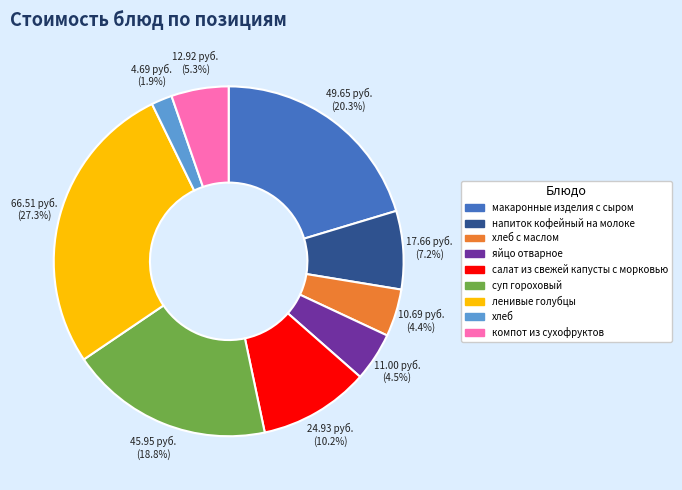

True or false: макаронные изделия с сыром accounts for 20% of the total.

True